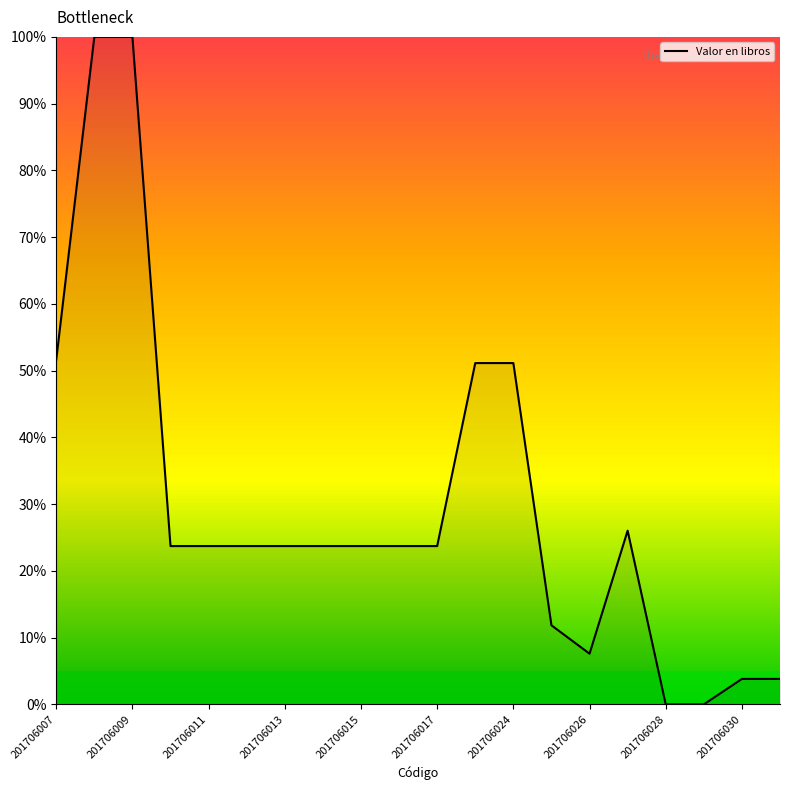

What is the greatest value displayed?

100.0